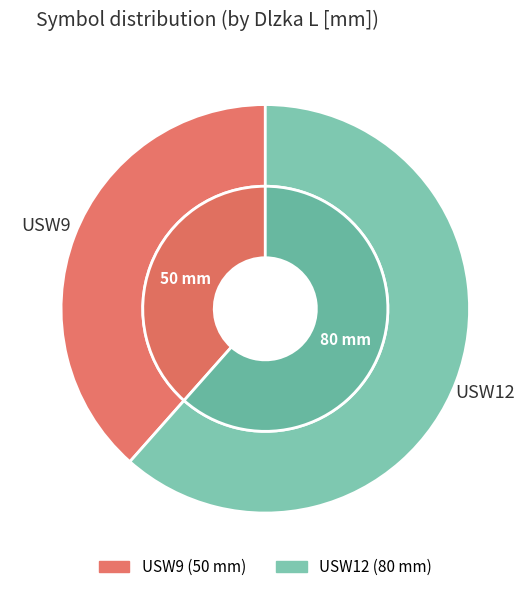

How many slices are in this pie chart?

2